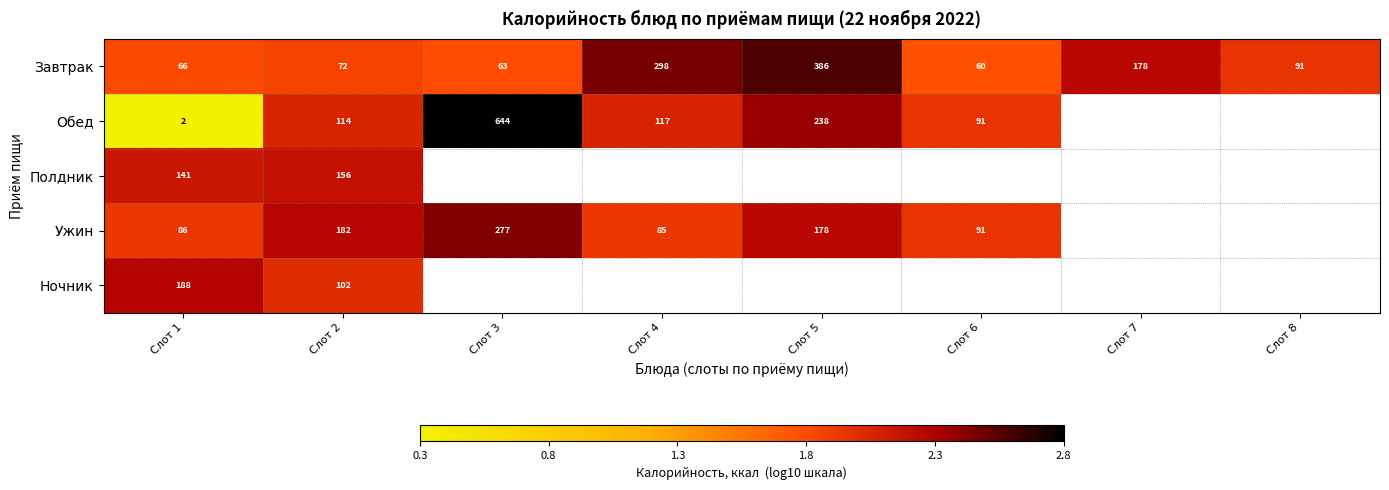

Is the value of Завтрак at Слот 4 greater than the value of Обед at Слот 3?

No